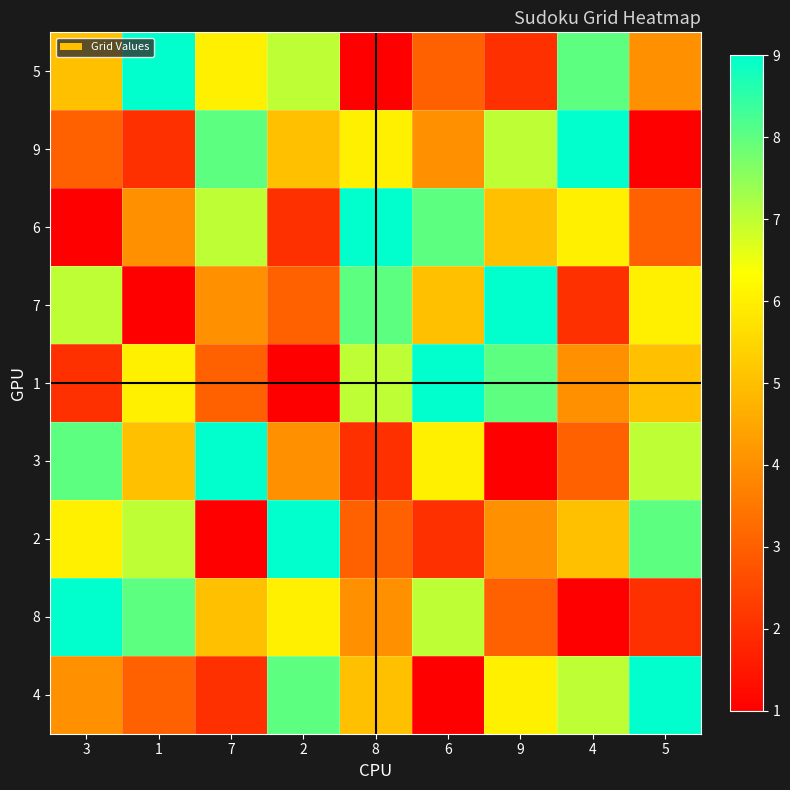

What is the difference between the highest and lowest values at 8?

8